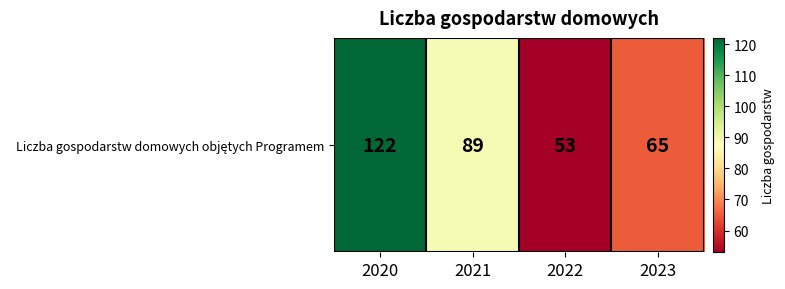

At which category does the chart reach its peak across all series?

2020